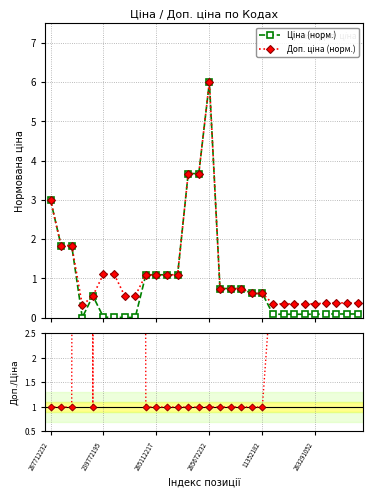

Count the number of categories in the chart.

30